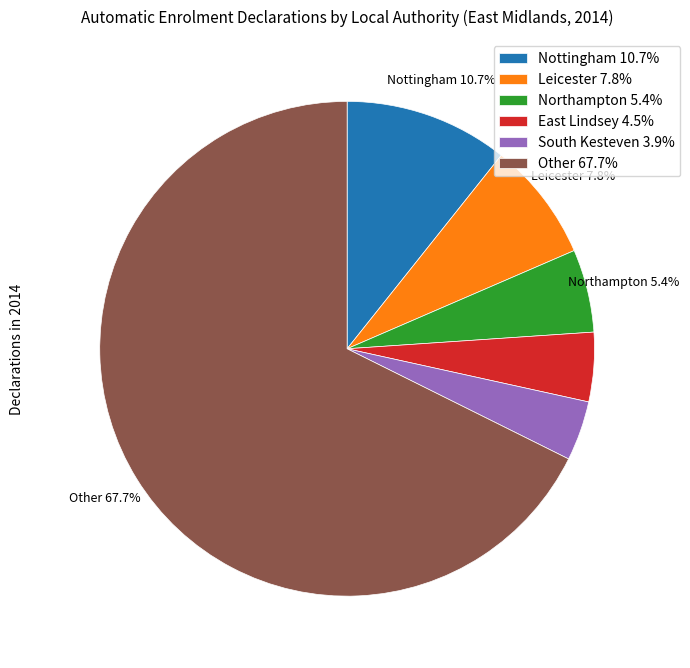

Is there any slice that represents more than half of the pie?

Yes